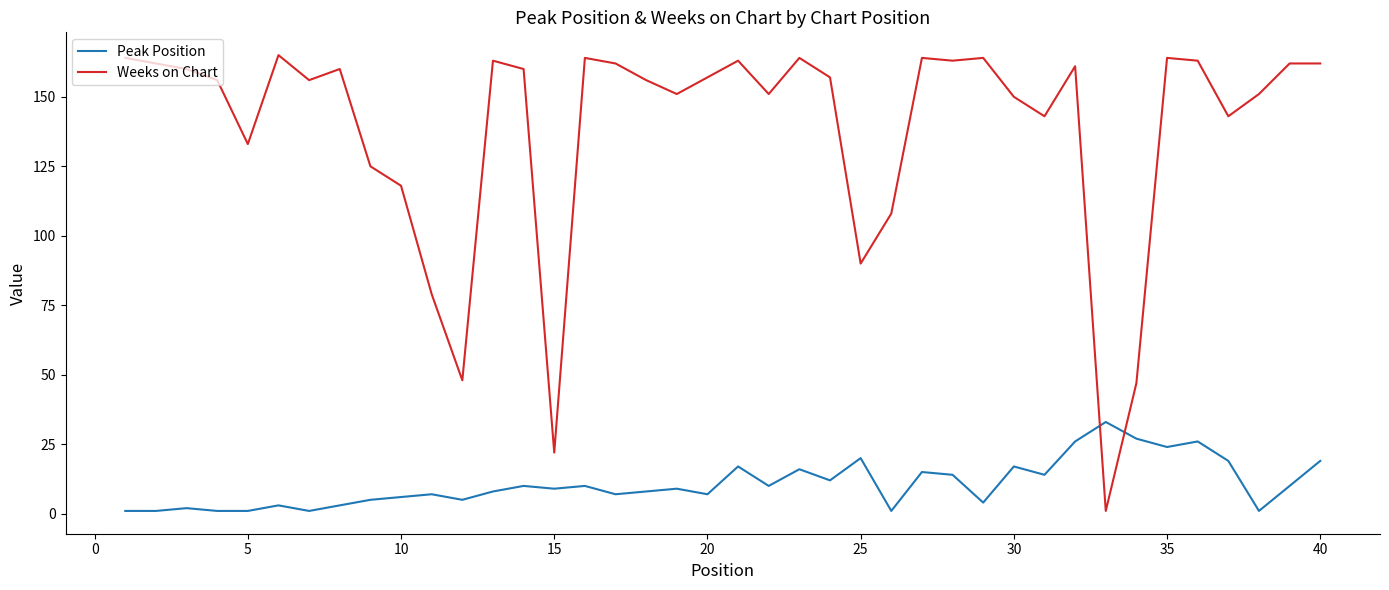

How many intersections are there between Weeks on Chart and Peak Position?

2